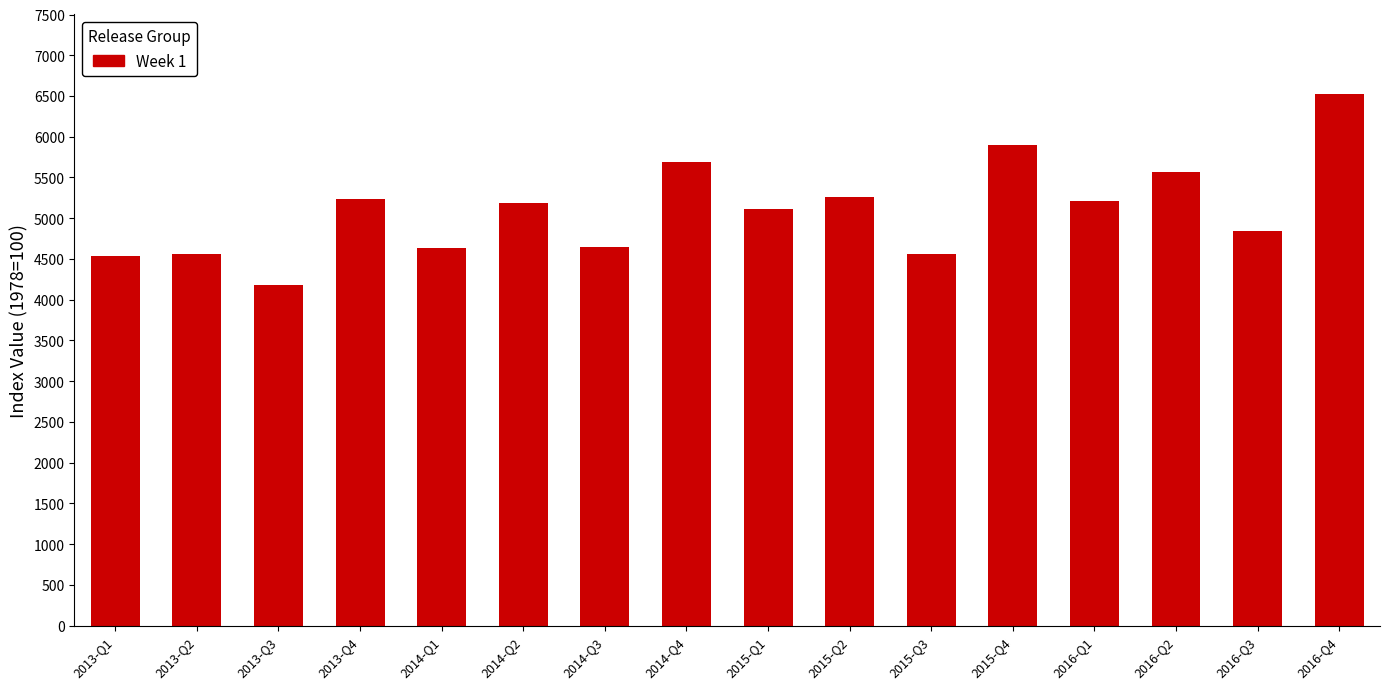

What is the label of the 5th bar from the left?

2014-Q1